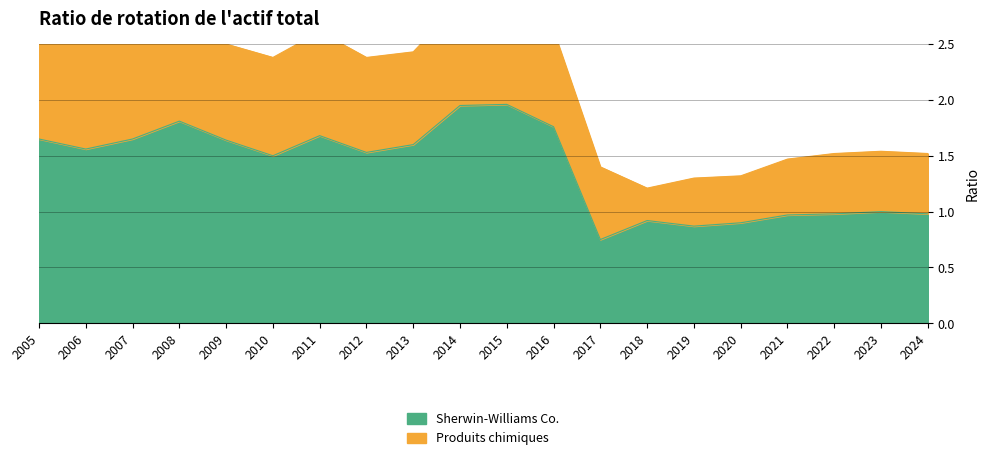

At which category does the chart reach its minimum across all series?

2017